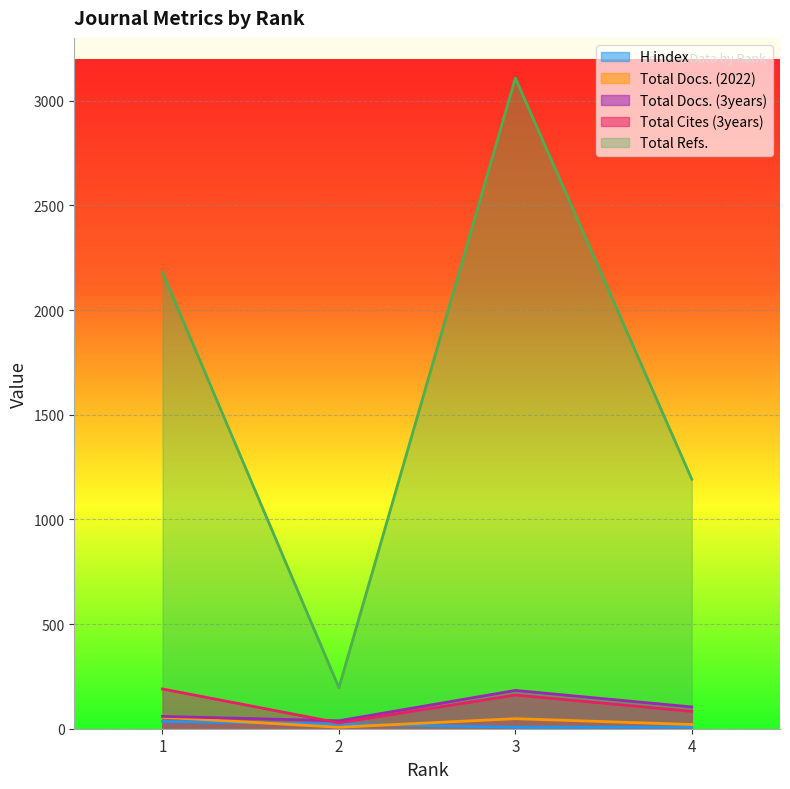

True or false: Total Refs. has a value of 691 at 1.

False